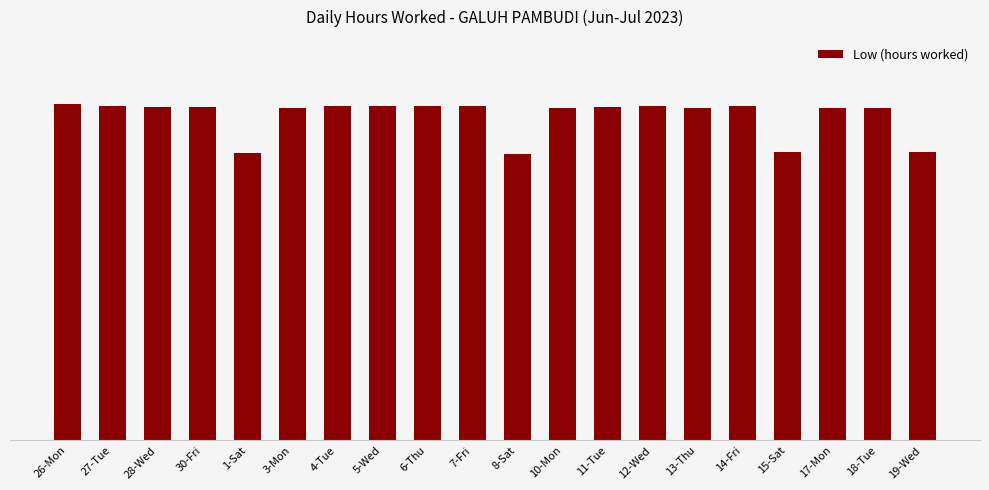

Does the chart contain any negative values?

No